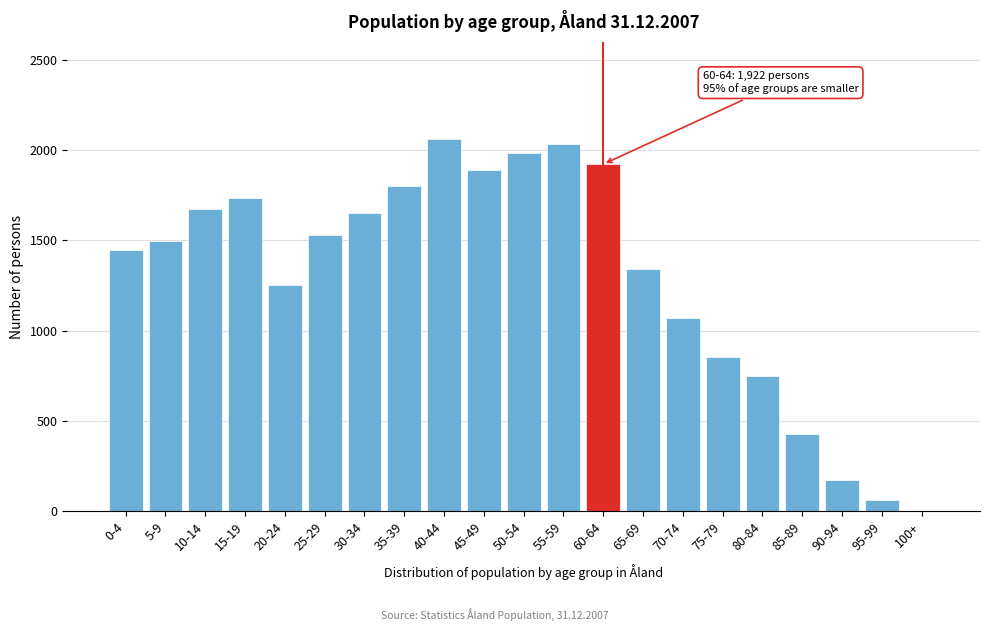

Reading left to right, list all the values displayed in this chart.

0-4=1449	5-9=1495	10-14=1673	15-19=1735	20-24=1252	25-29=1530	30-34=1654	35-39=1801	40-44=2059	45-49=1888	50-54=1984	55-59=2034	60-64=1922	65-69=1339	70-74=1072	75-79=854	80-84=749	85-89=426	90-94=173	95-99=61	100+=3